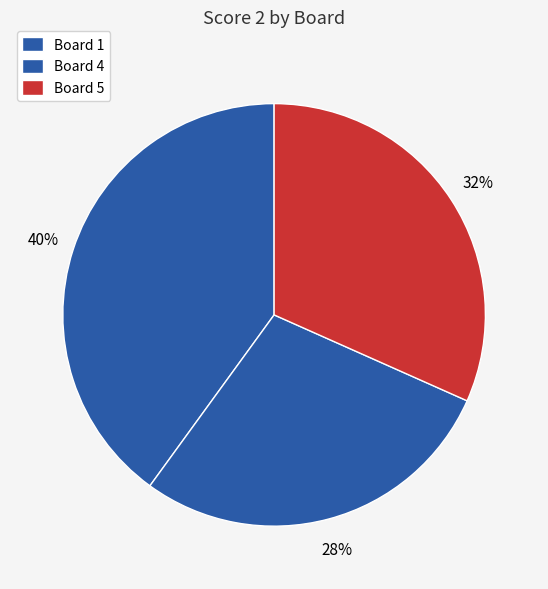

What percentage is NOT represented by Board 5?

68.3%